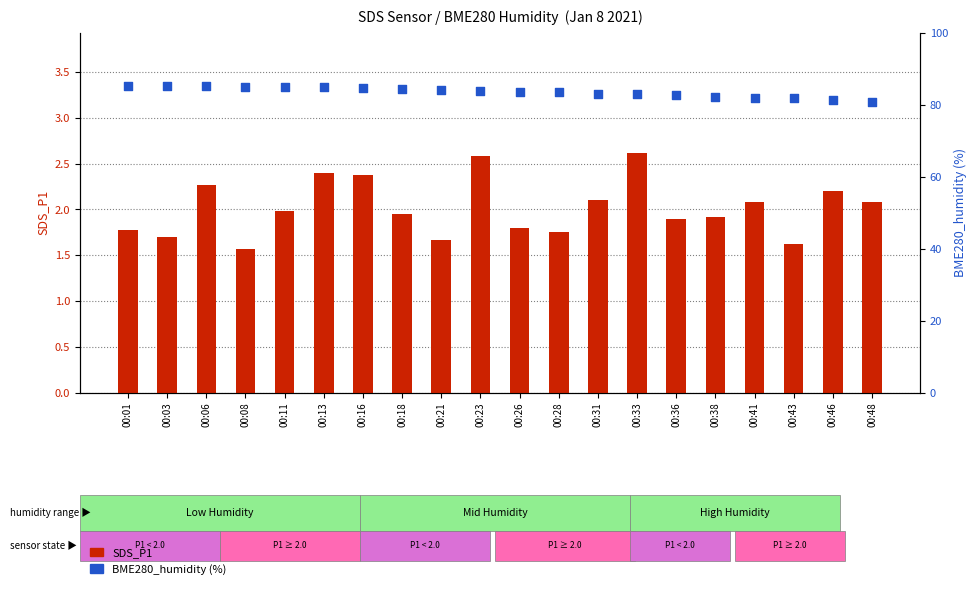

What is the total value across all series at 00:46?

83.3